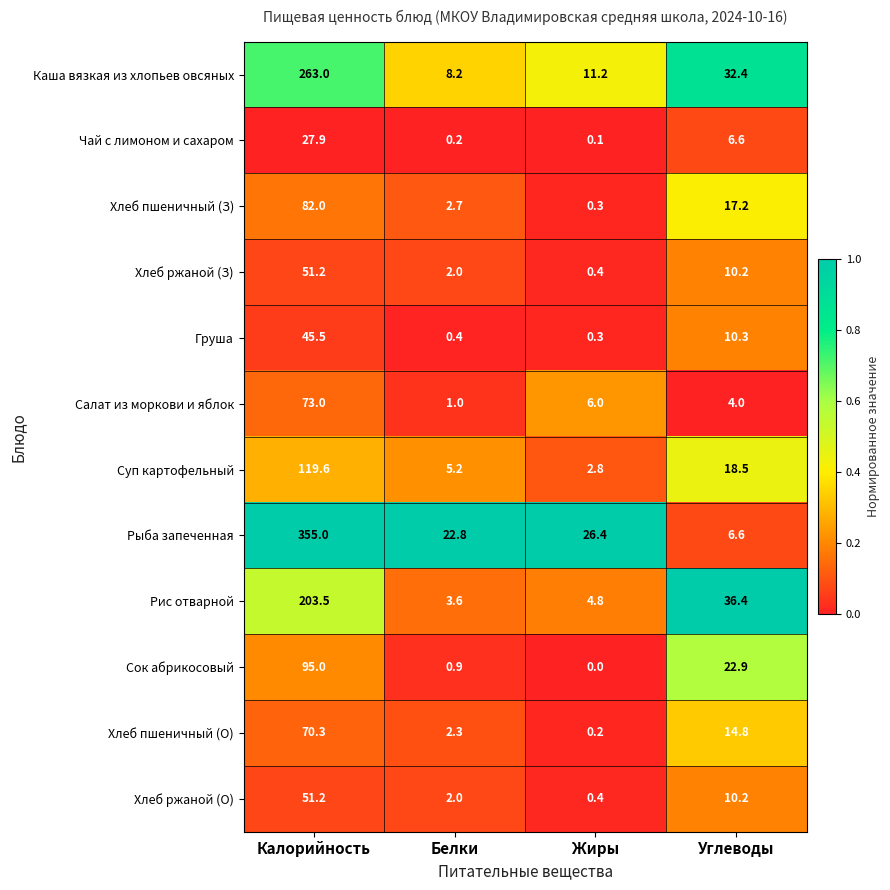

What value does the Каша вязкая из хлопьев овсяных series have at Белки?

8.2